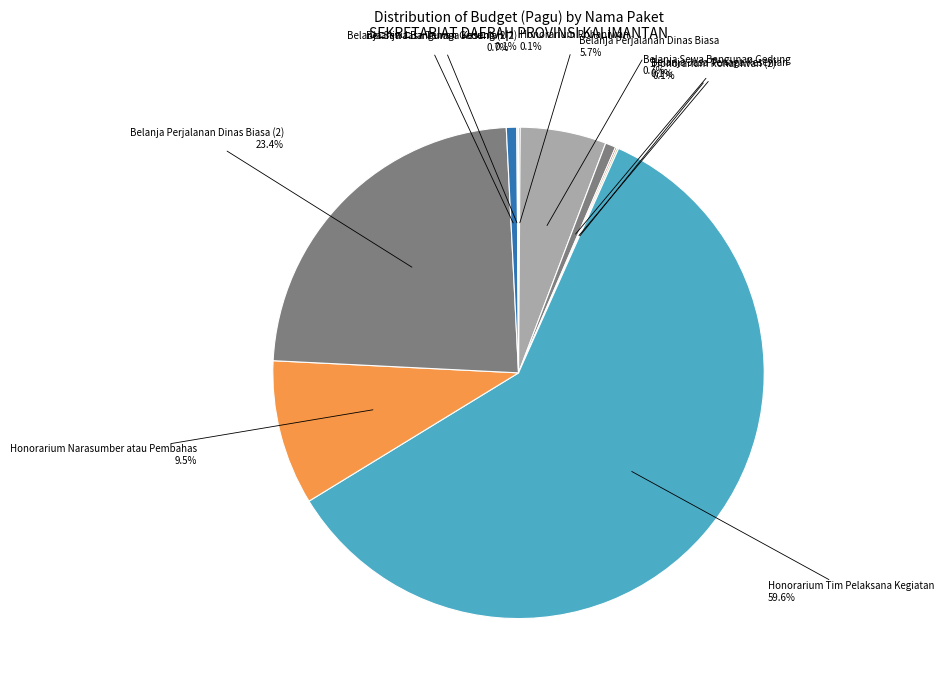

Which slice represents more than half of the pie?

Honorarium Tim Pelaksana Kegiatan